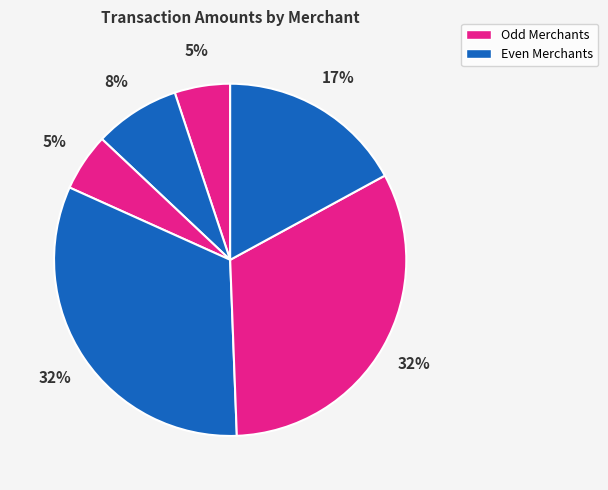

Does any single category account for the majority?

No